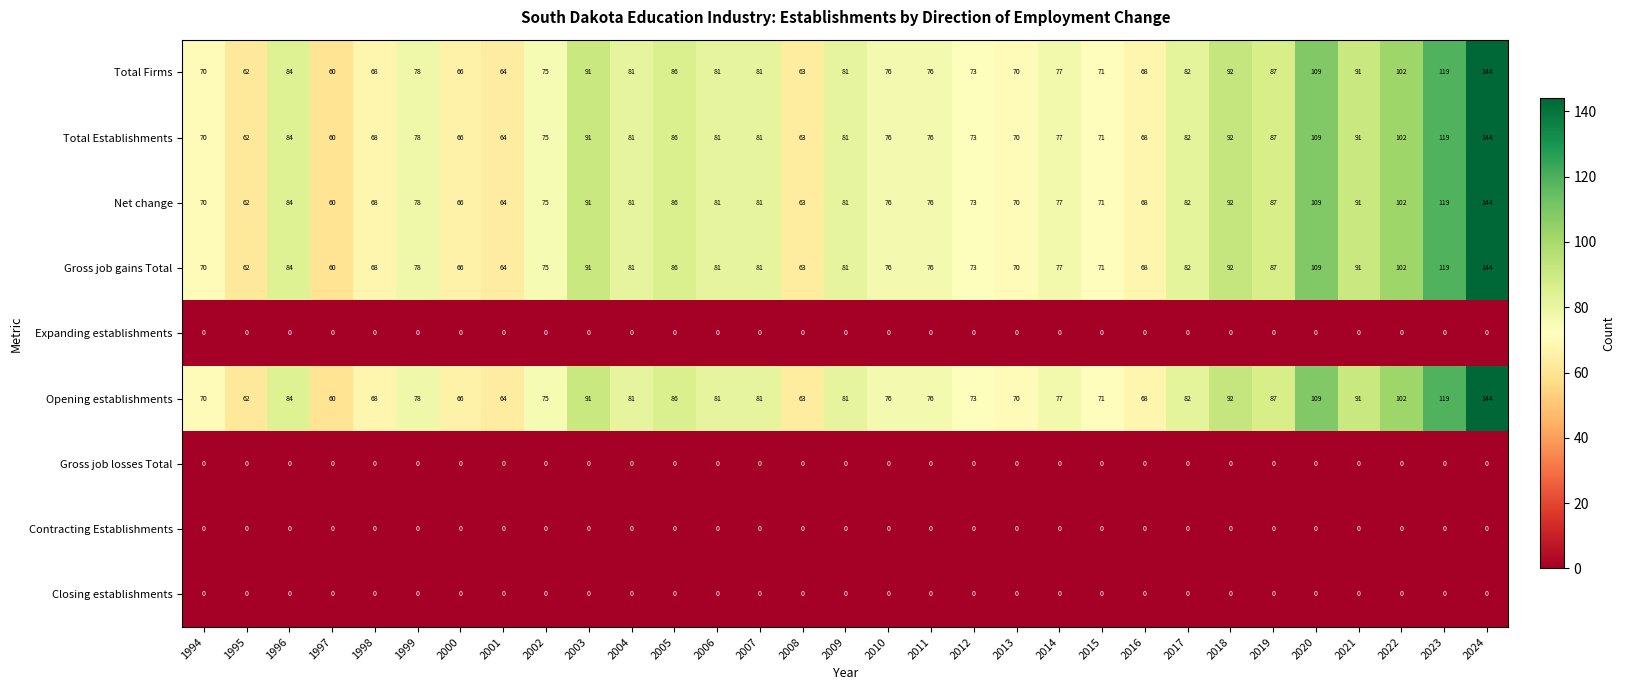

How many series are shown in this chart?

9